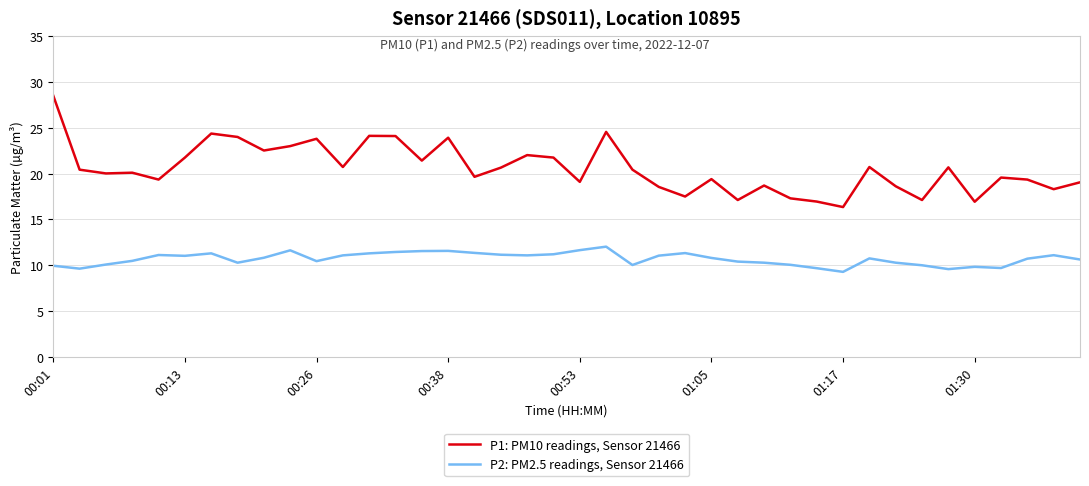

Which series has the largest range (max minus min)?

P1: PM10 readings, Sensor 21466